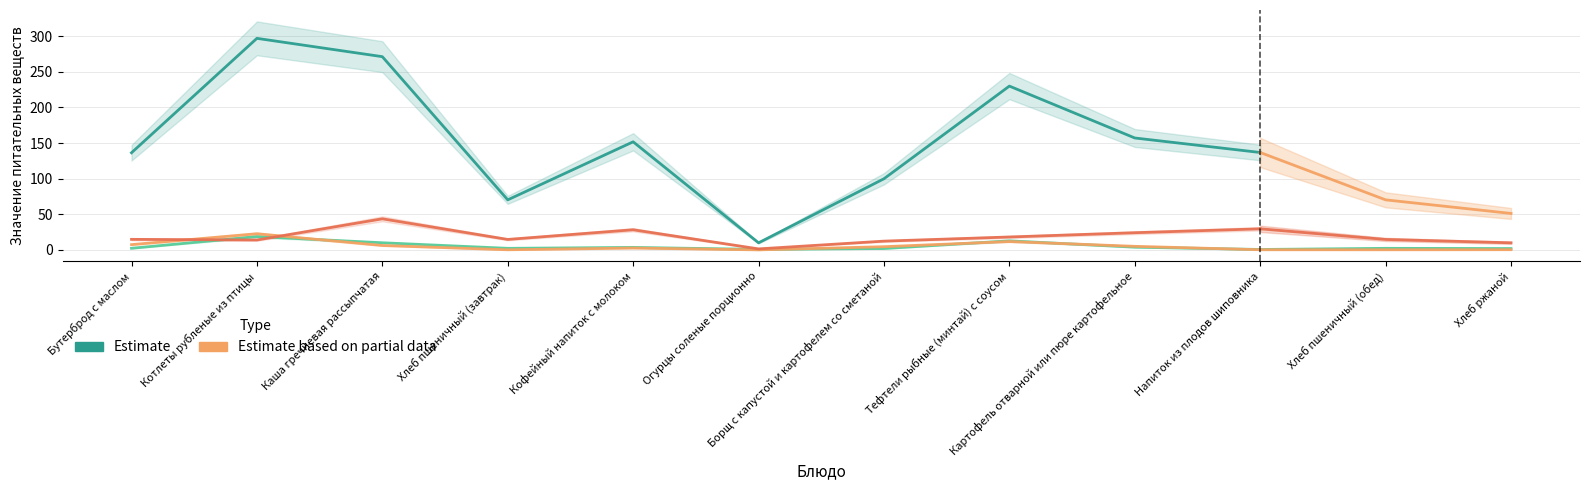

The value of Белки at Котлеты рубленые из птицы is 30.1. True or false?

False